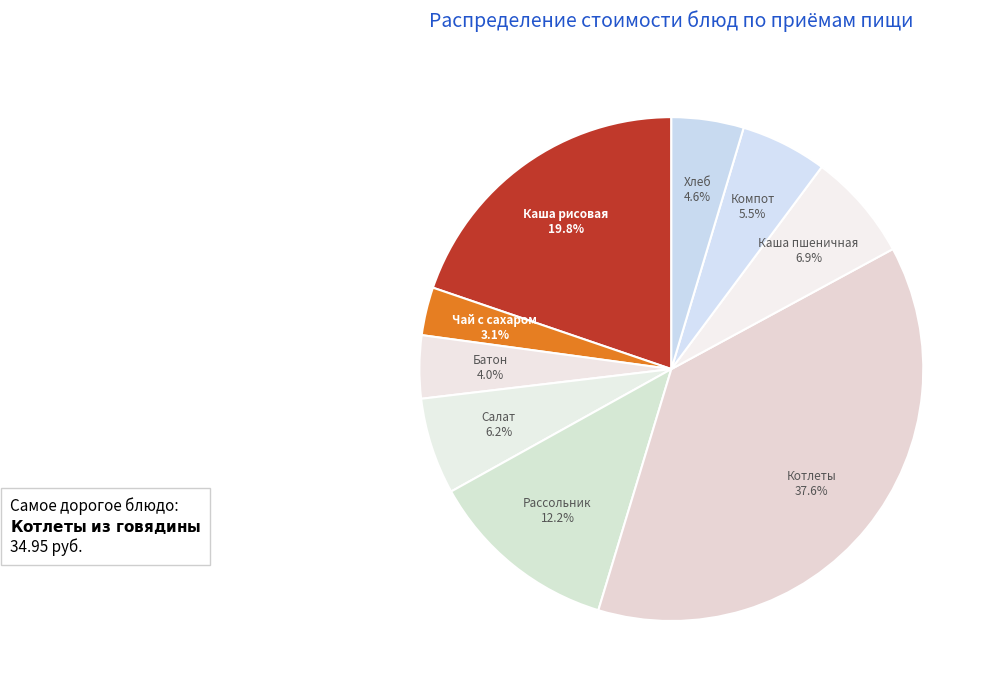

How many slices are in this pie chart?

9